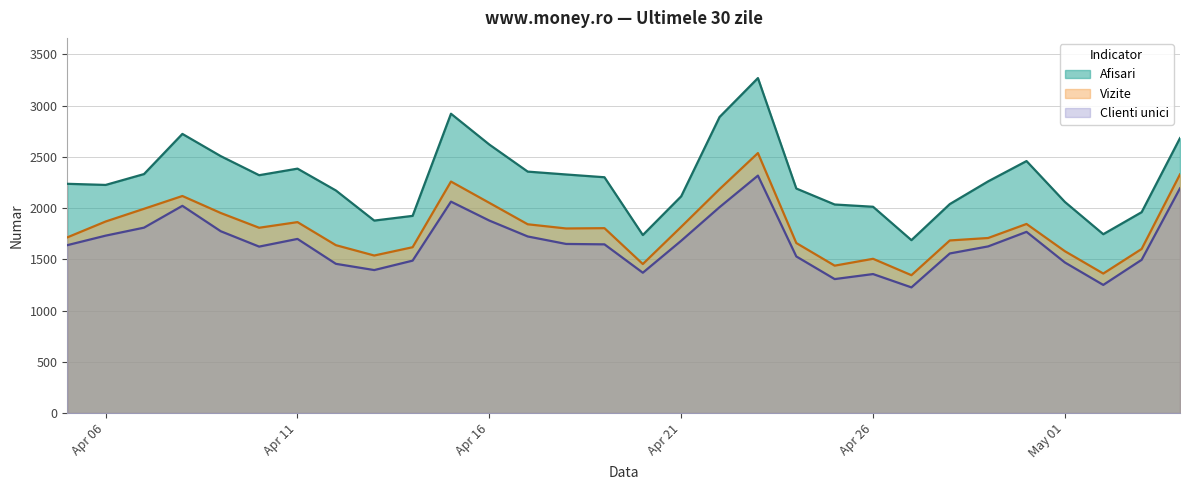

True or false: Afisari has a value of 1033 at 2024.5.3.

False